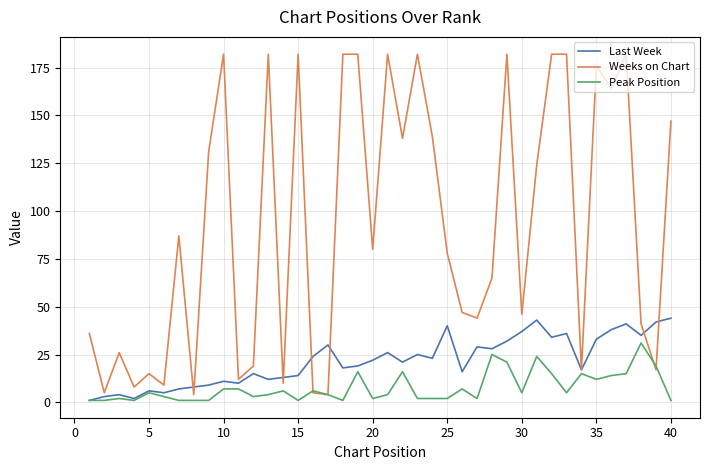

List the series in order of their peak value, lowest first.

Peak Position, Last Week, Weeks on Chart